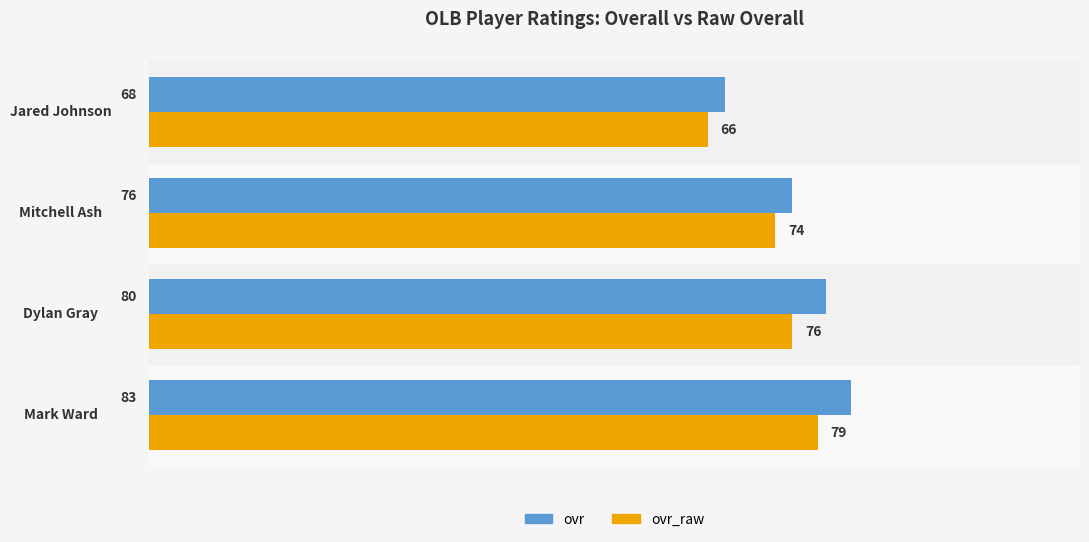

Where is ovr nearest to the value 75?

Mitchell Ash